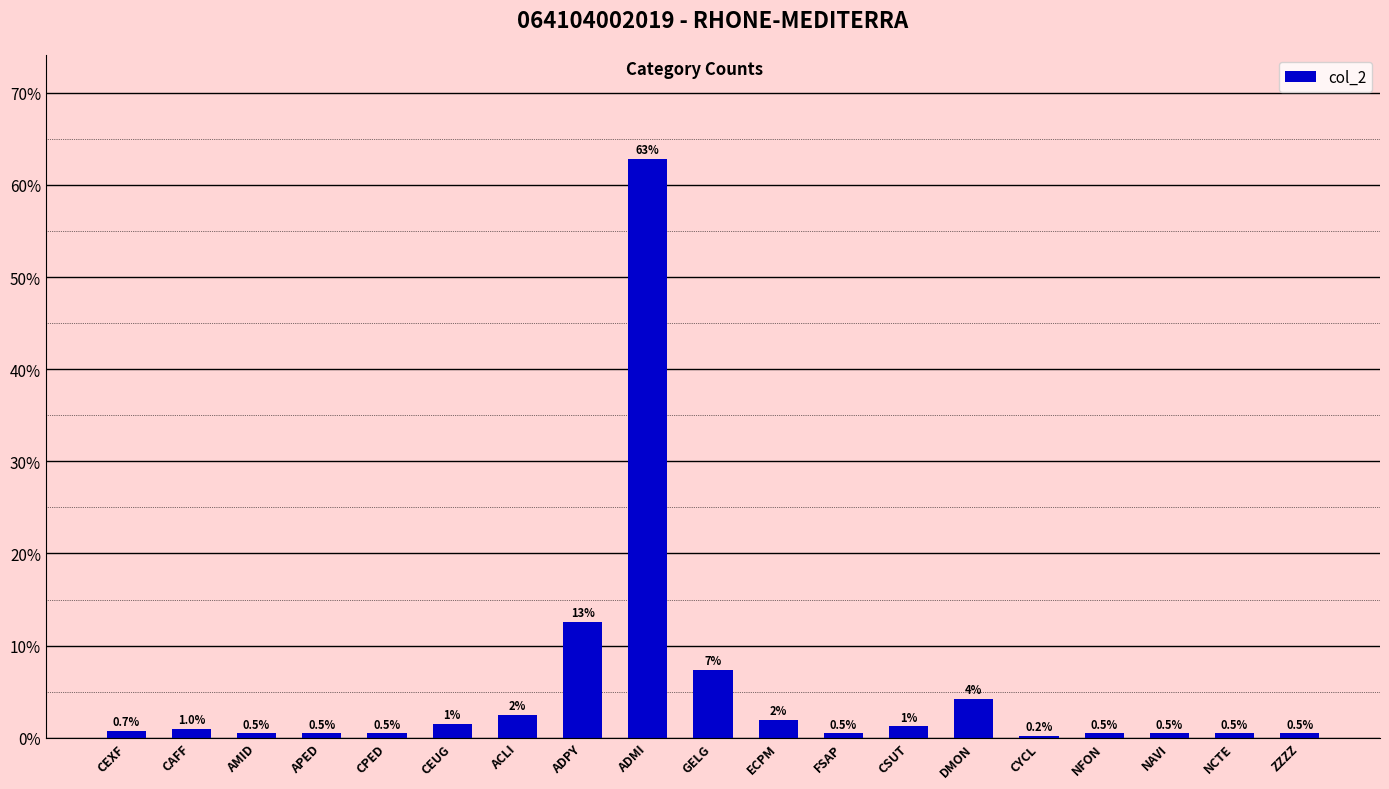

What value does the data have at APED?

0.5